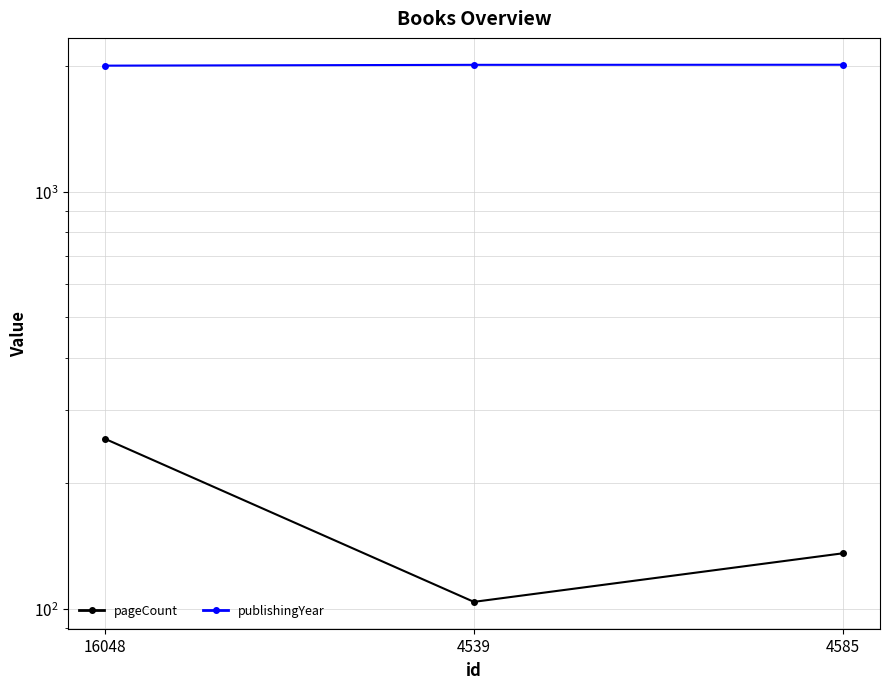

What is the value of the pageCount point at the 2nd from the left?

104